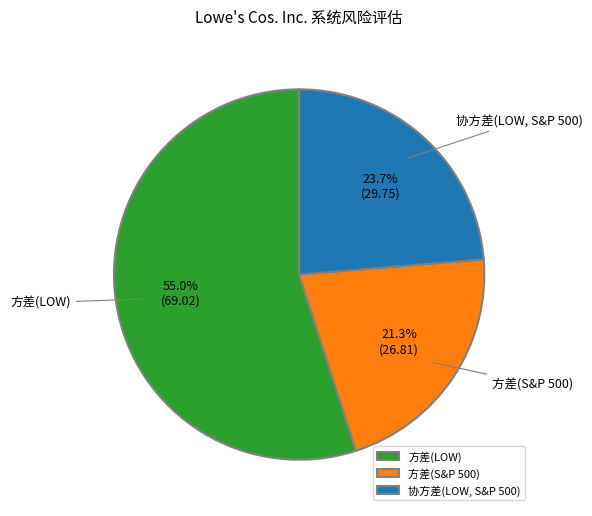

Which category has the biggest portion of the pie?

方差(LOW)